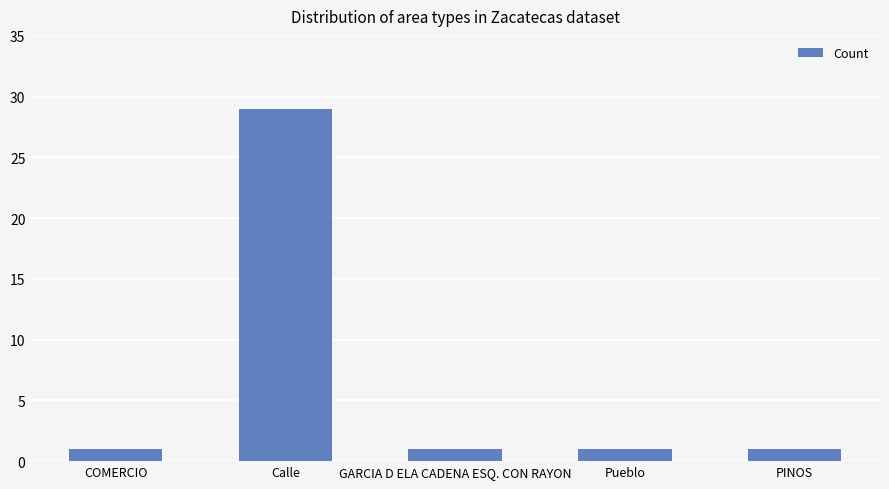

Are the bars grouped side by side (vs. stacked)?

No